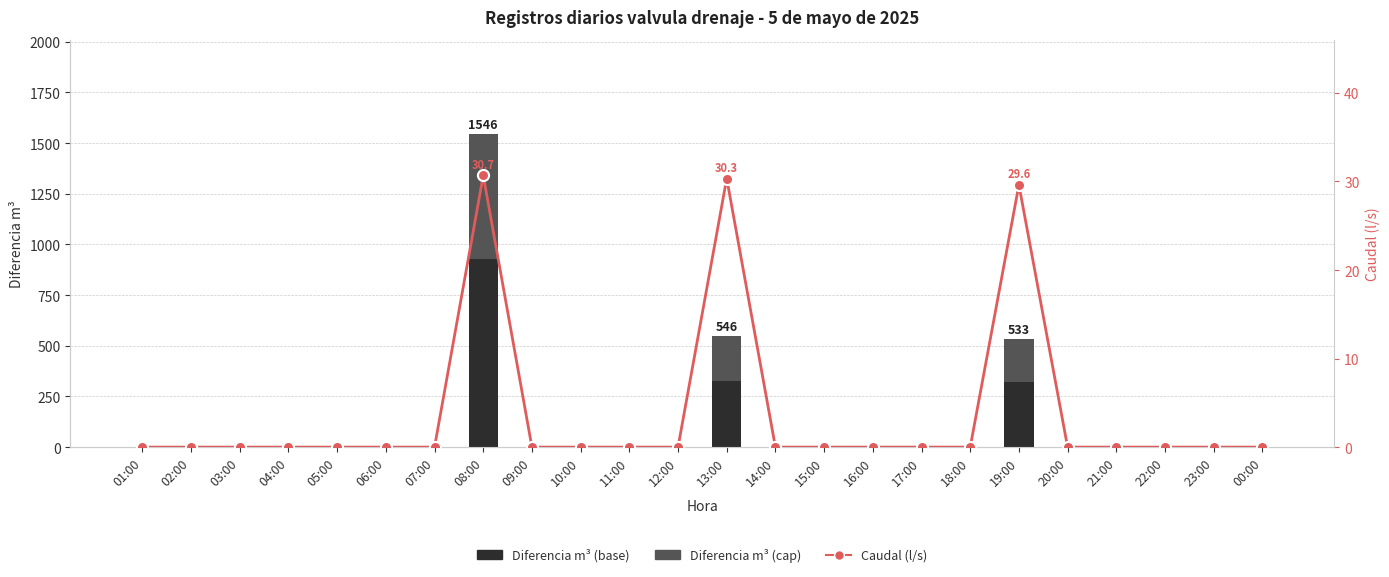

At 01:00, list the series in order from smallest to largest.

Diferencia m³ (base), Diferencia m³ (cap), Caudal (l/s)